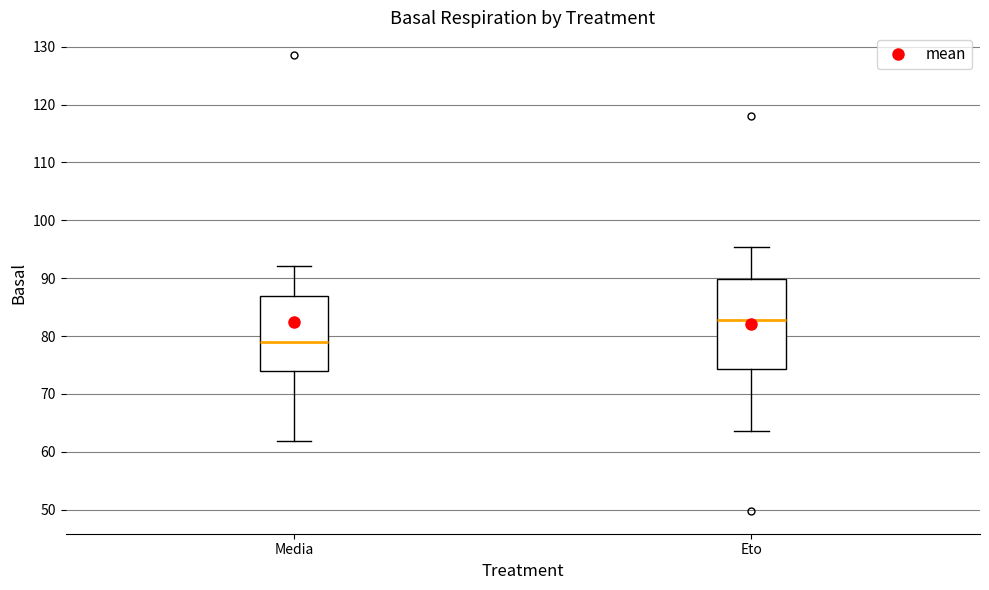

Which box's median line is the highest?

Eto